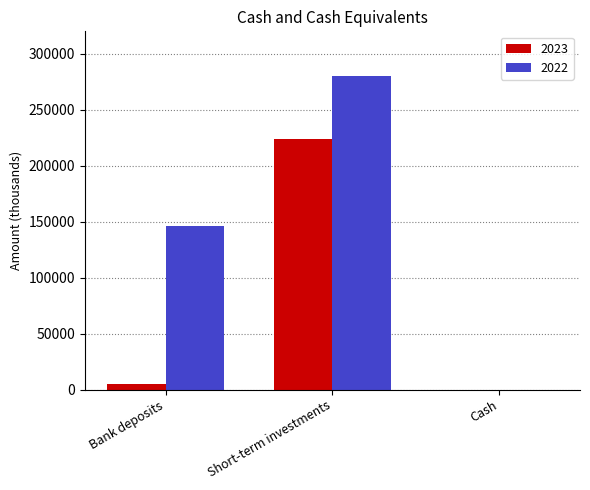

Is the value of 2022 at Short-term investments greater than the value of 2023 at Cash?

Yes